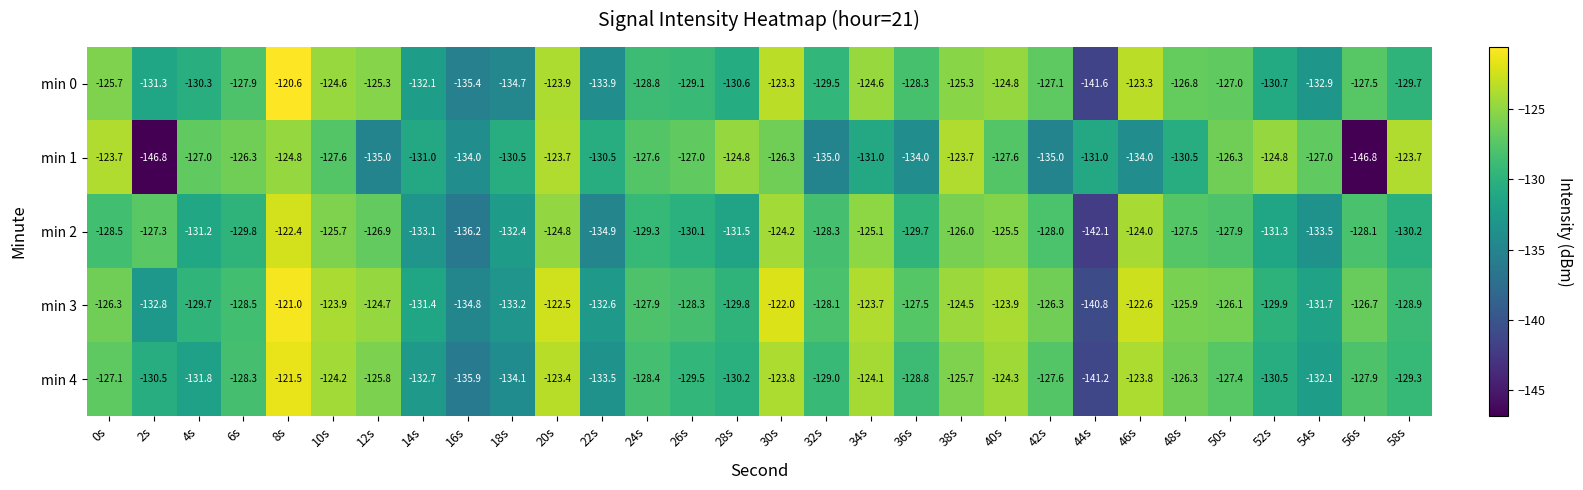

How many values in the min 2 series are below -128?

17